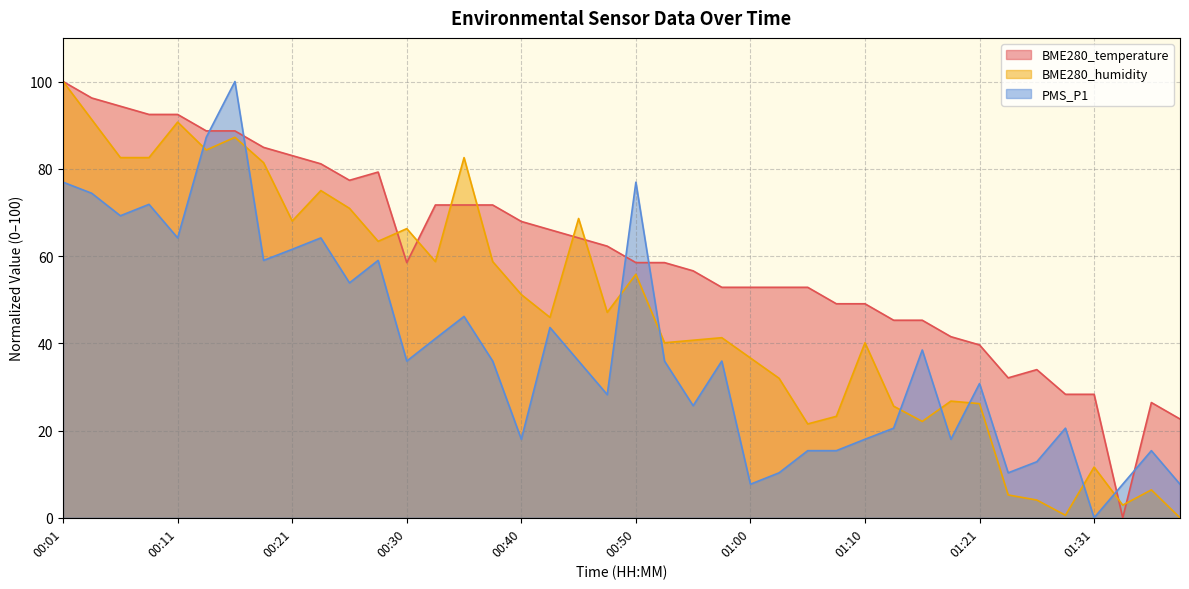

Does the chart display data point markers on the line(s)?

No